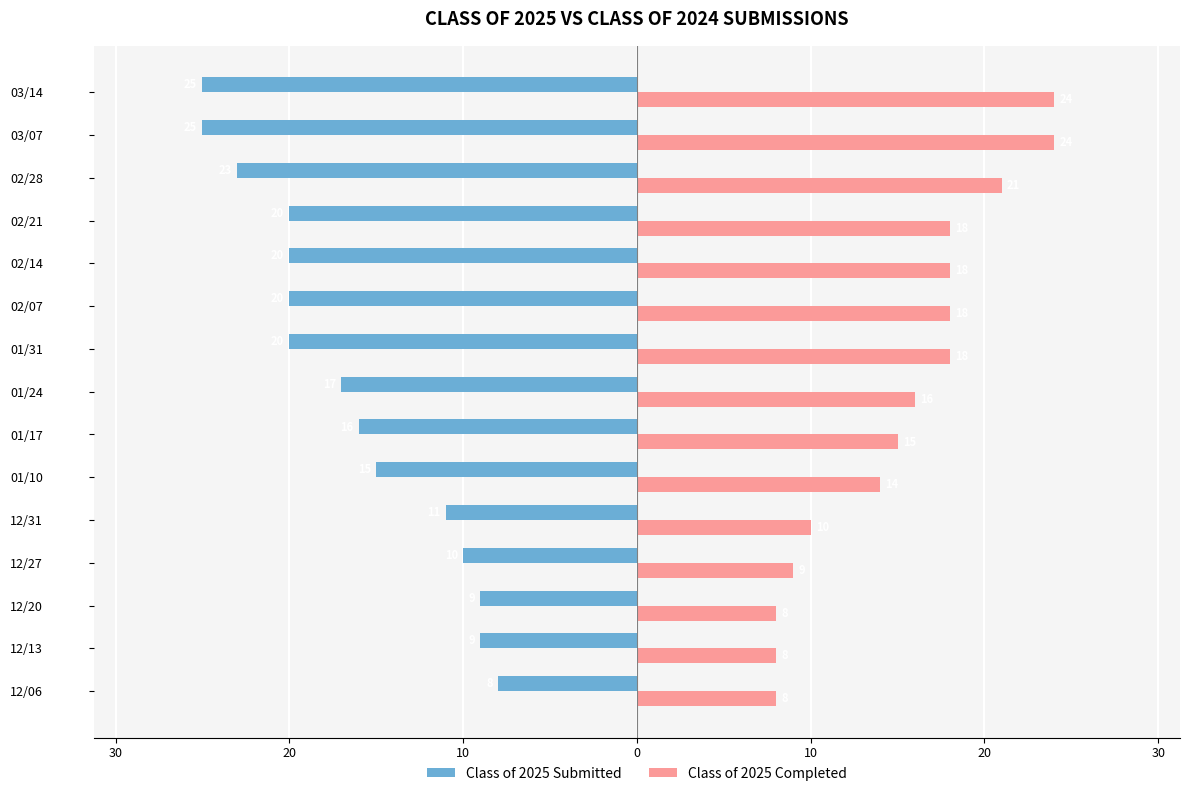

Reading left to right, what are all the values shown in this chart?

Class of 2025 Submitted: -8	-9	-9	-10	-11	-15	-16	-17	-20	-20	-20	-20	-23	-25	-25
Class of 2025 Completed: 8	8	8	9	10	14	15	16	18	18	18	18	21	24	24